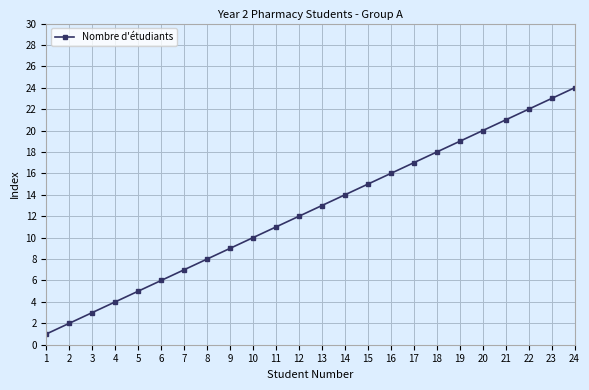

Is it true that the value at 11 is 11?

True